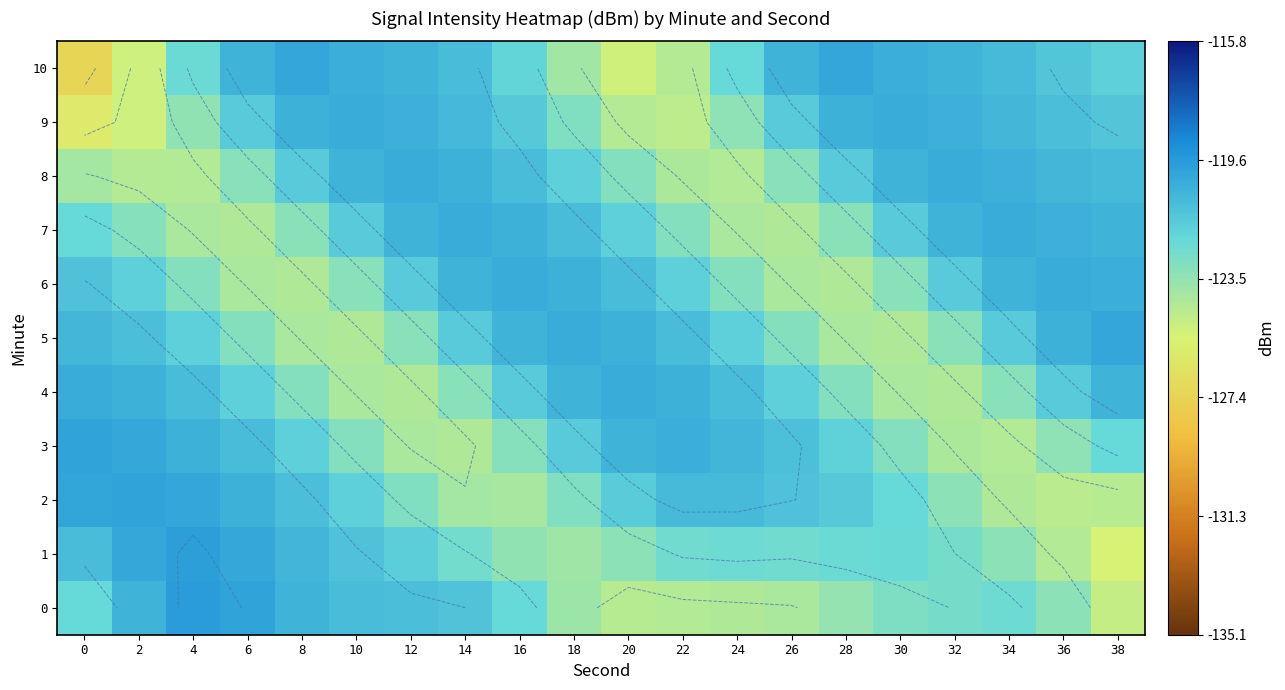

The value of 3 at 14 is -27.1. True or false?

False